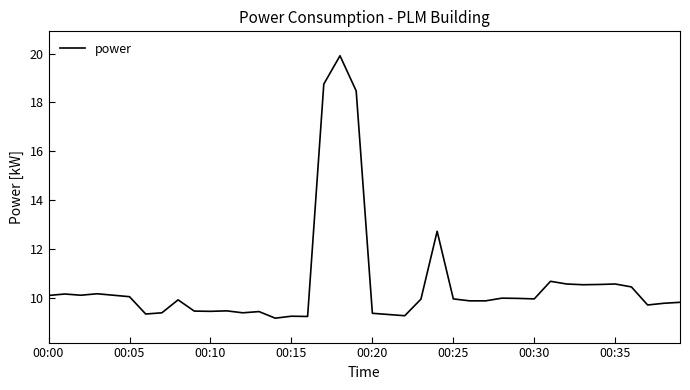

What is the maximum value shown in the chart?

19.9